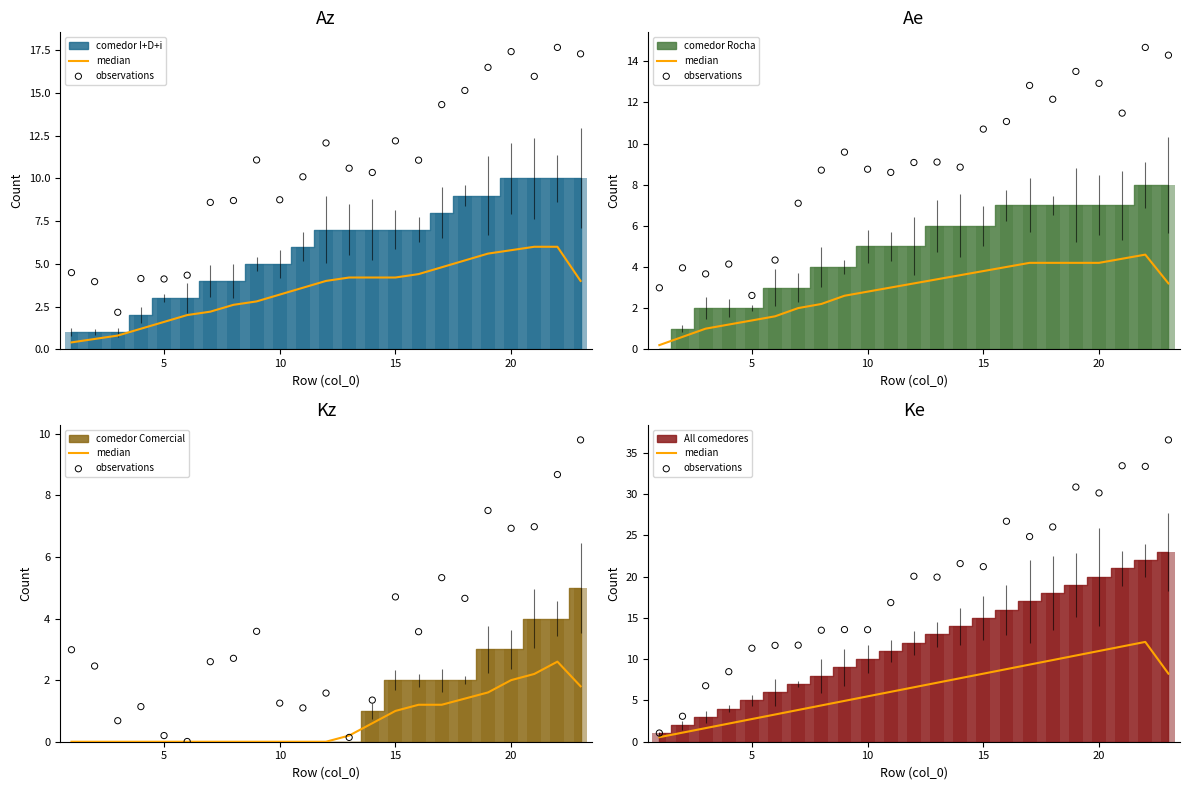

Is the value of observations at 6 greater than the value of median at 10?

Yes